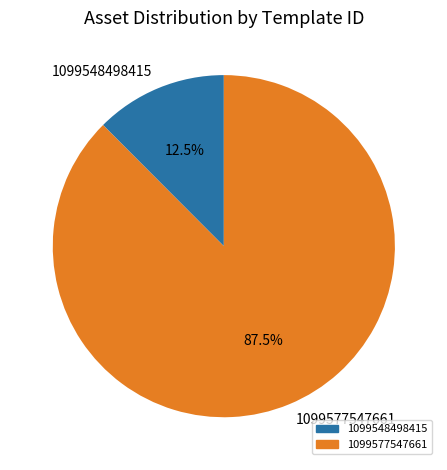

Which has a higher value, 1099548498415 or 1099577547661?

1099577547661